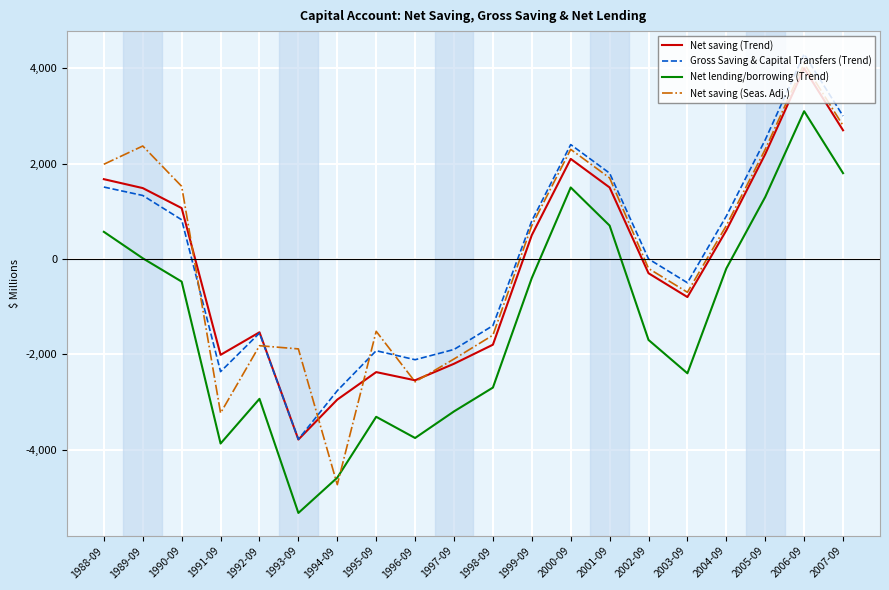

What is the total value across all series at 1992-09?

-7852